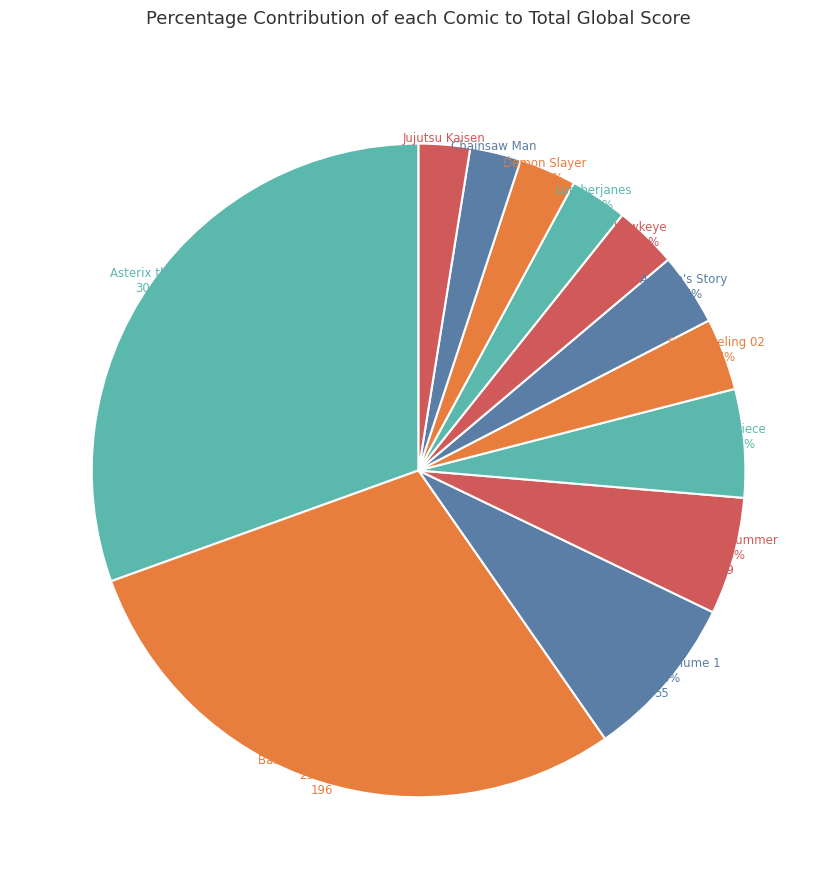

To the nearest percent, what is the average slice percentage?

8%